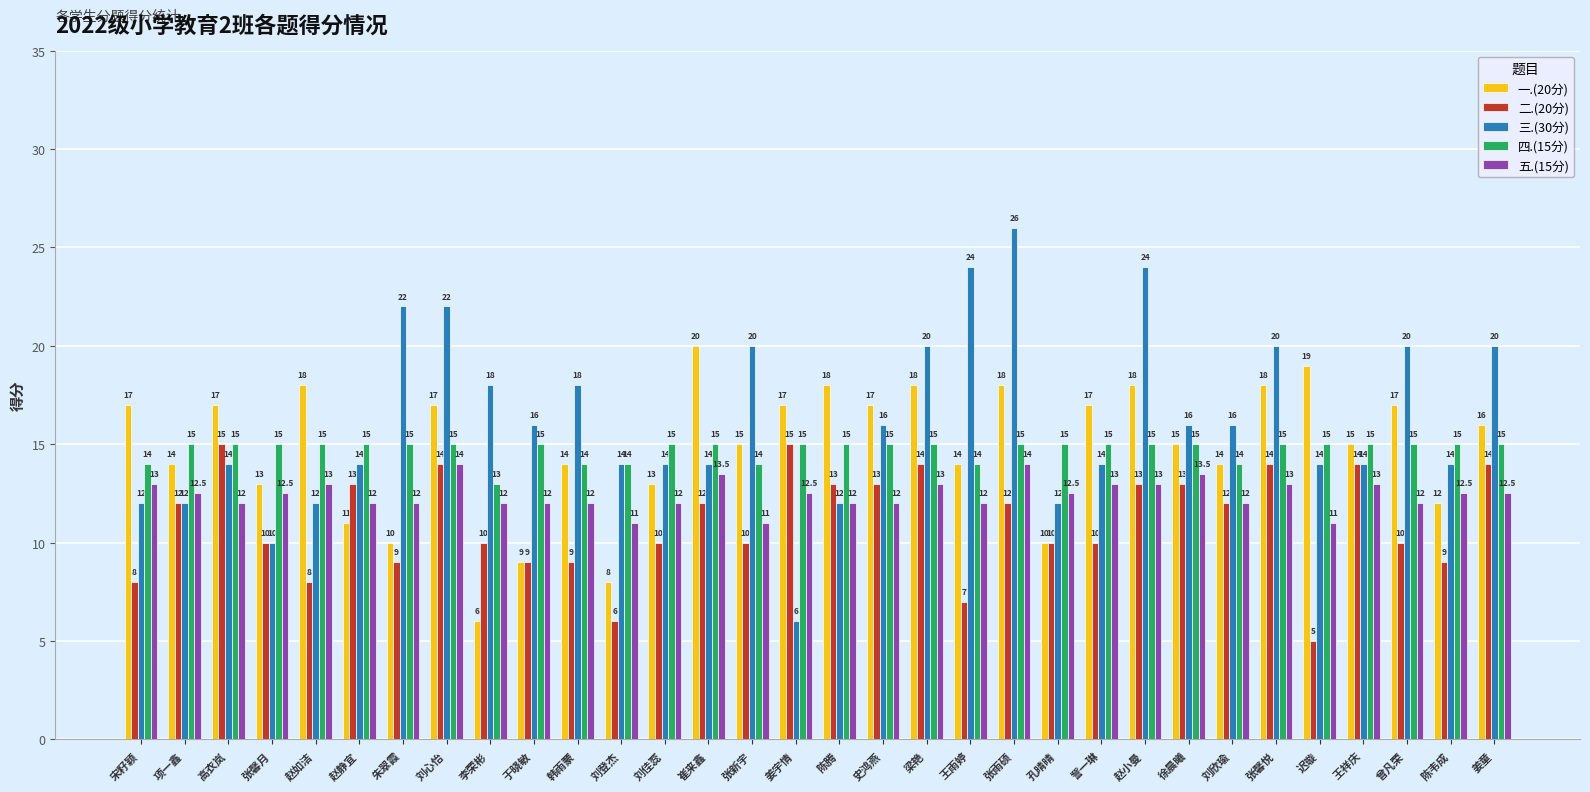

What are all the series names shown in the legend?

一.(20分), 二.(20分), 三.(30分), 四.(15分), 五.(15分)